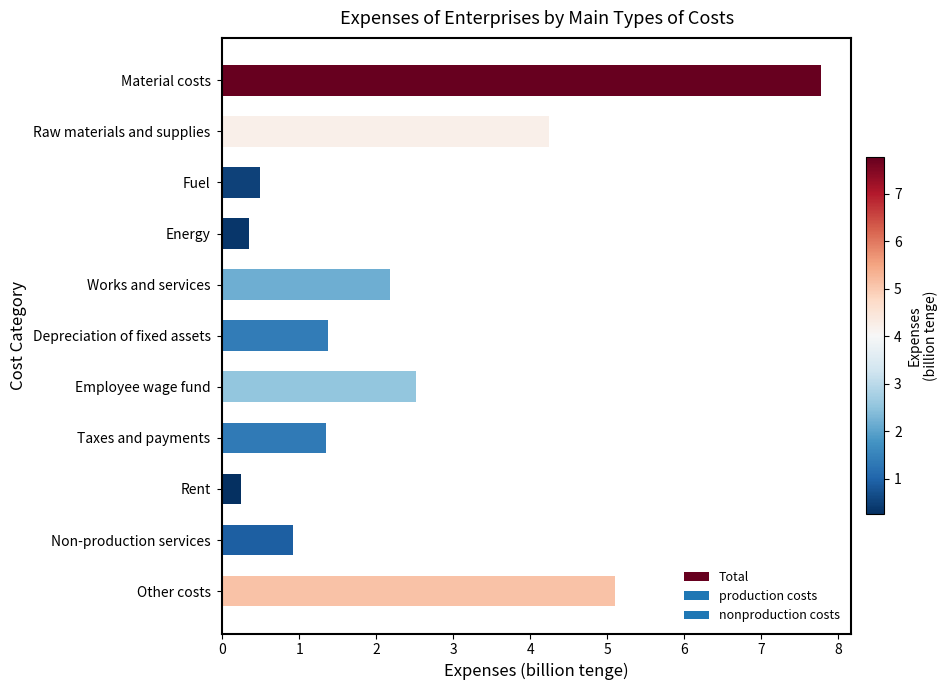

Are the bars horizontal?

Yes